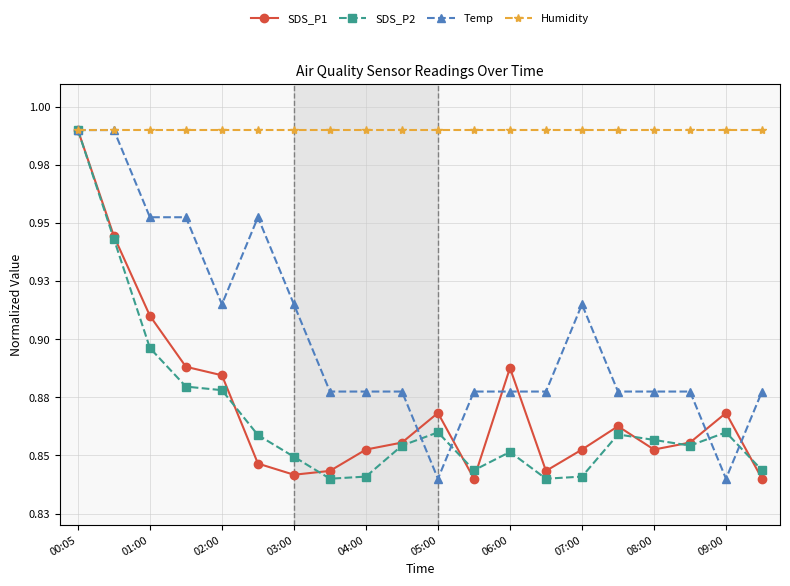

What are all the series names shown in the legend?

SDS_P1, SDS_P2, Temp, Humidity